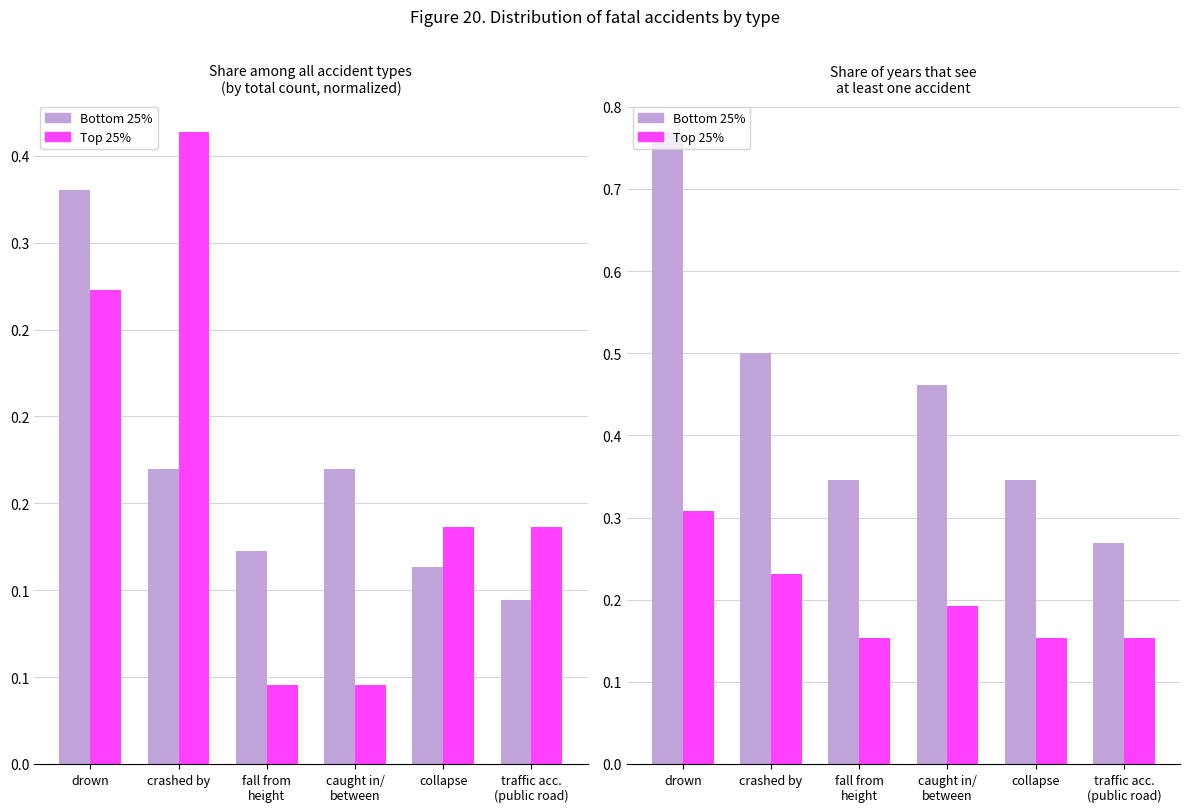

What is the sum of the Bottom 25% values at crashed by and fall from
height?

0.8